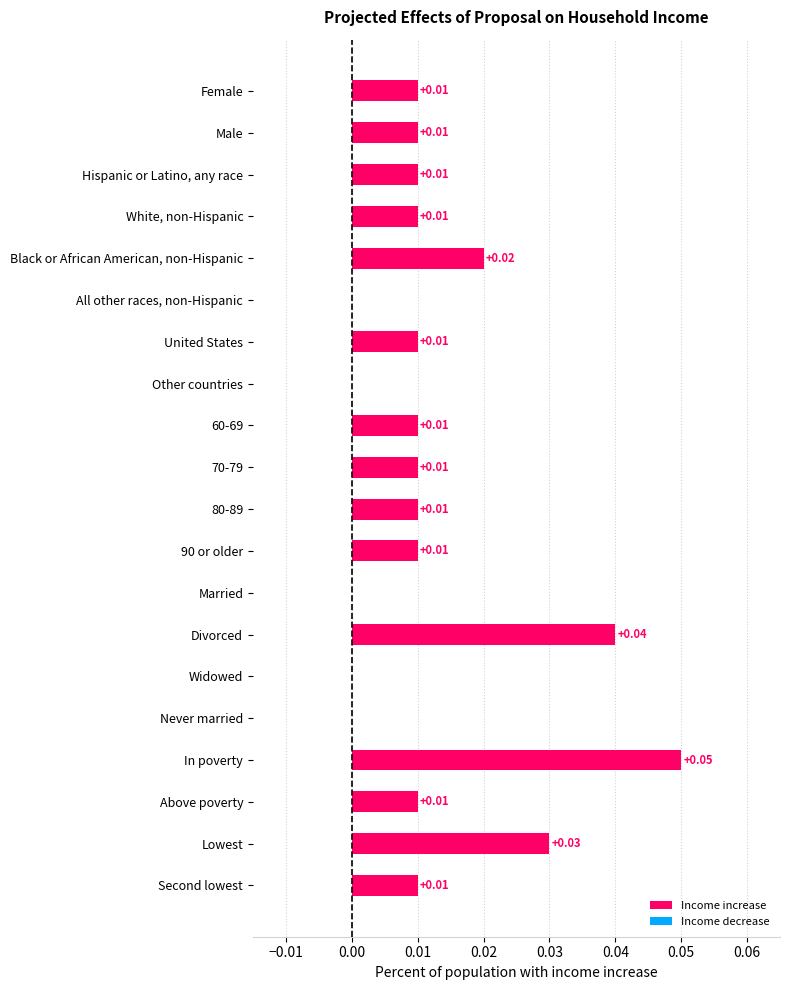

Which label corresponds to the largest value in the chart?

In poverty